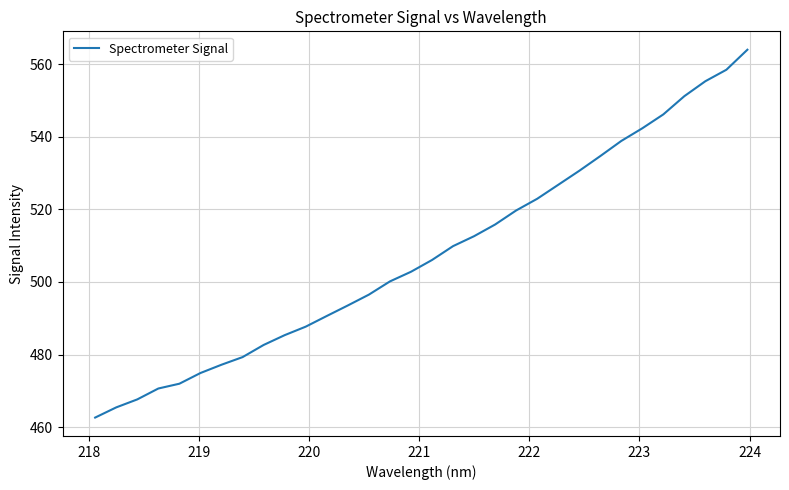

What is the difference between the maximum and minimum values?

101.3